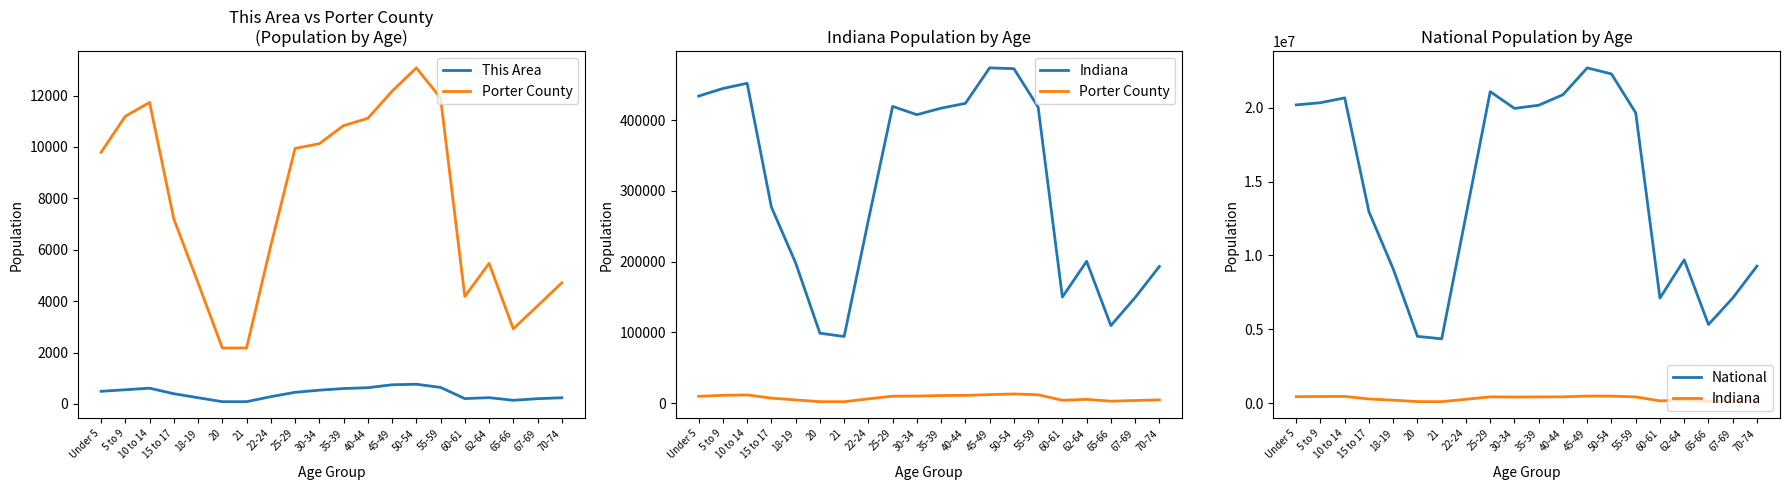

True or false: This Area has a value of 745 at 45-49.

True